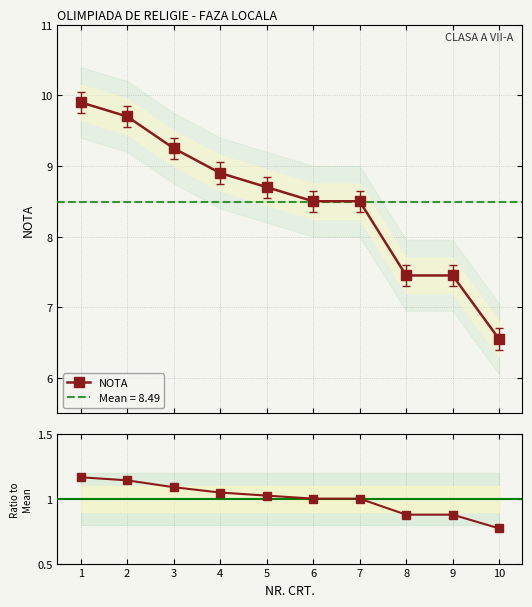

List the series in order of their overall mean, lowest first.

Ratio to Mean, NOTA